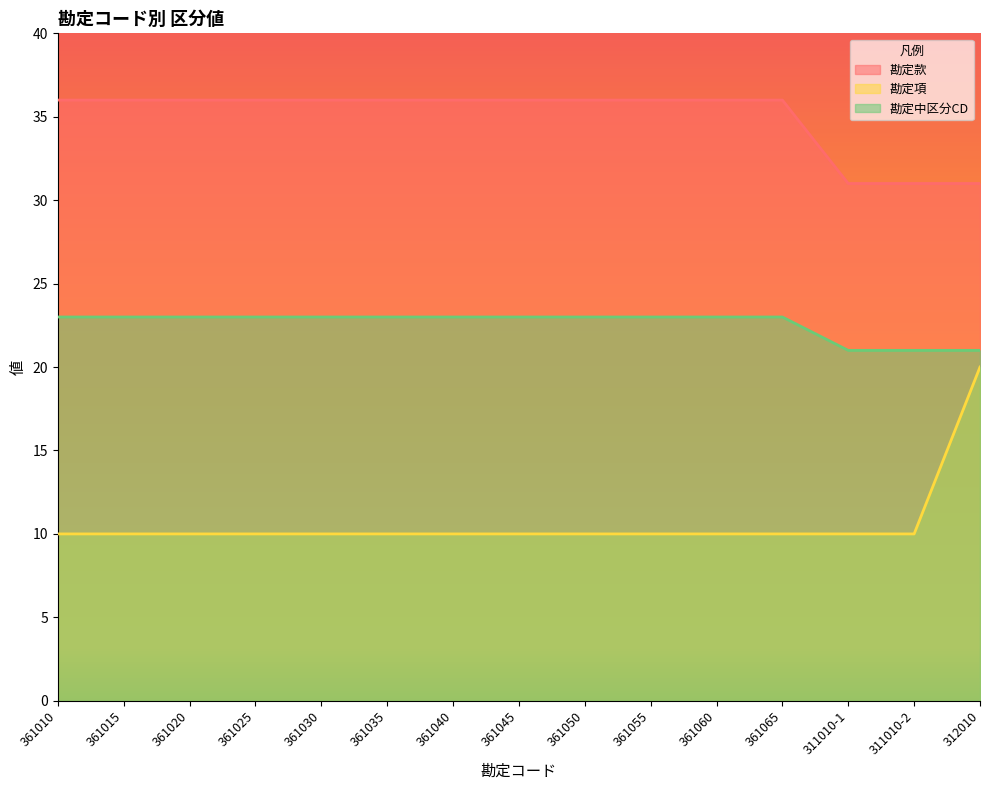

What is the value of the 勘定中区分CD point at the 8th from the left?

23